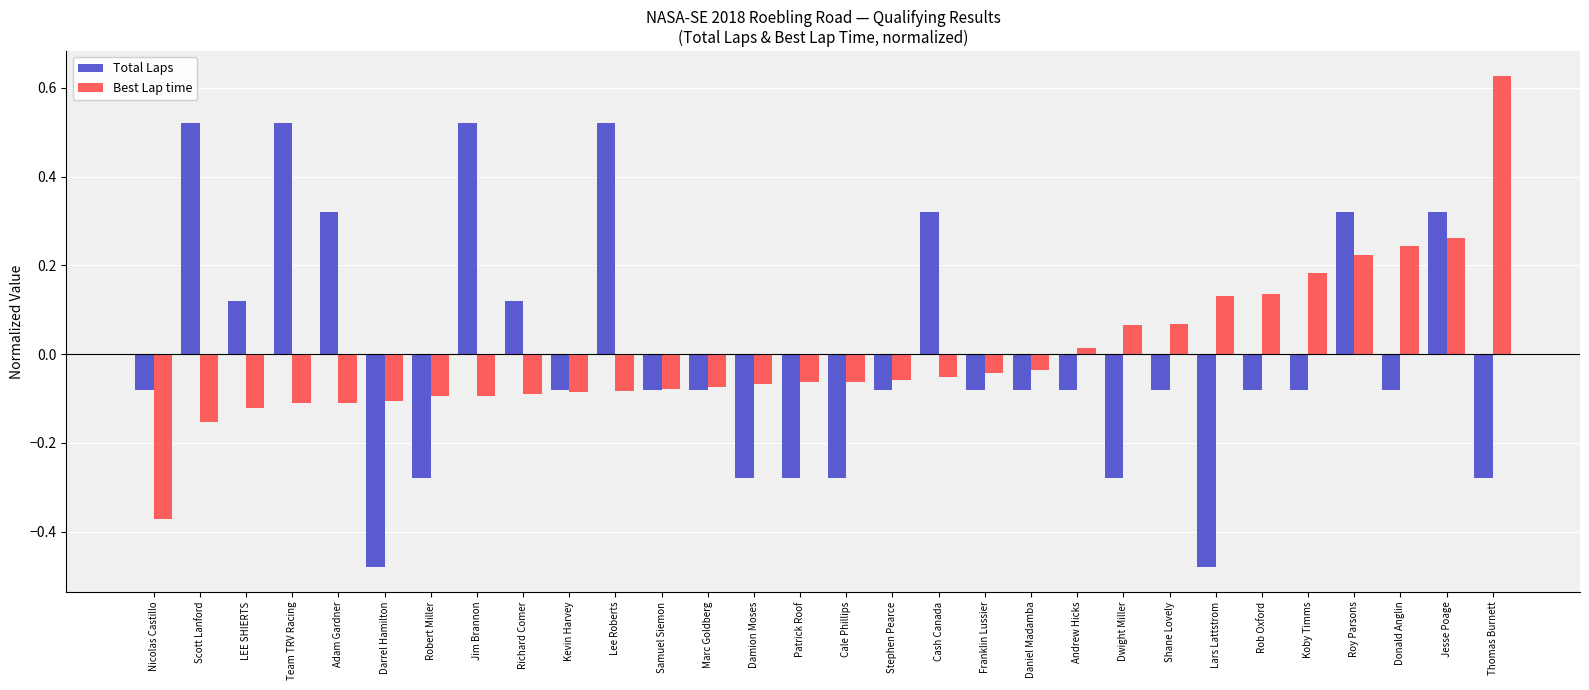

What is the label of the 4th bar from the left?

Team TRV Racing